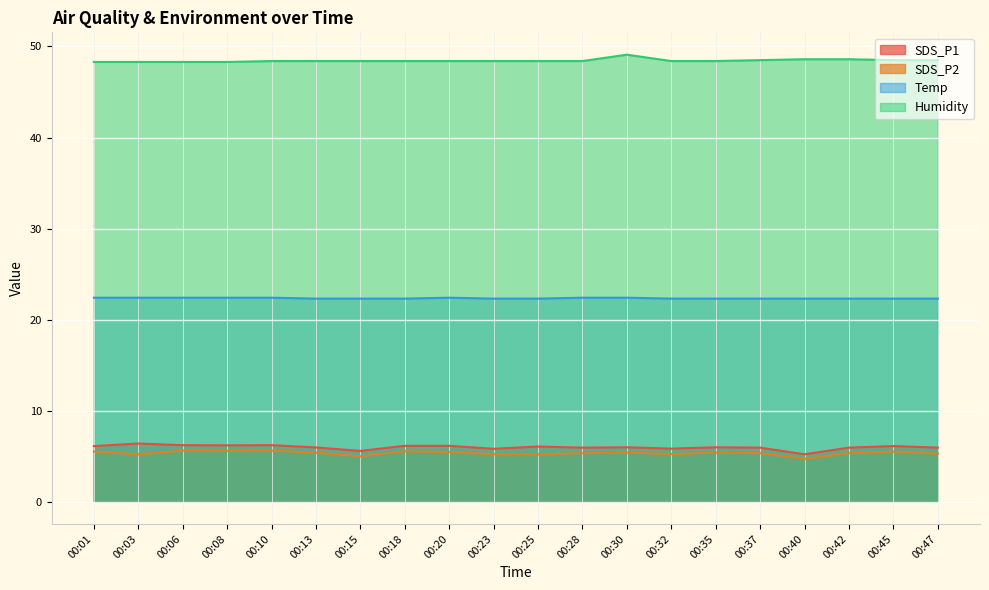

The value of SDS_P2 at 00:18 is 7.5. True or false?

False